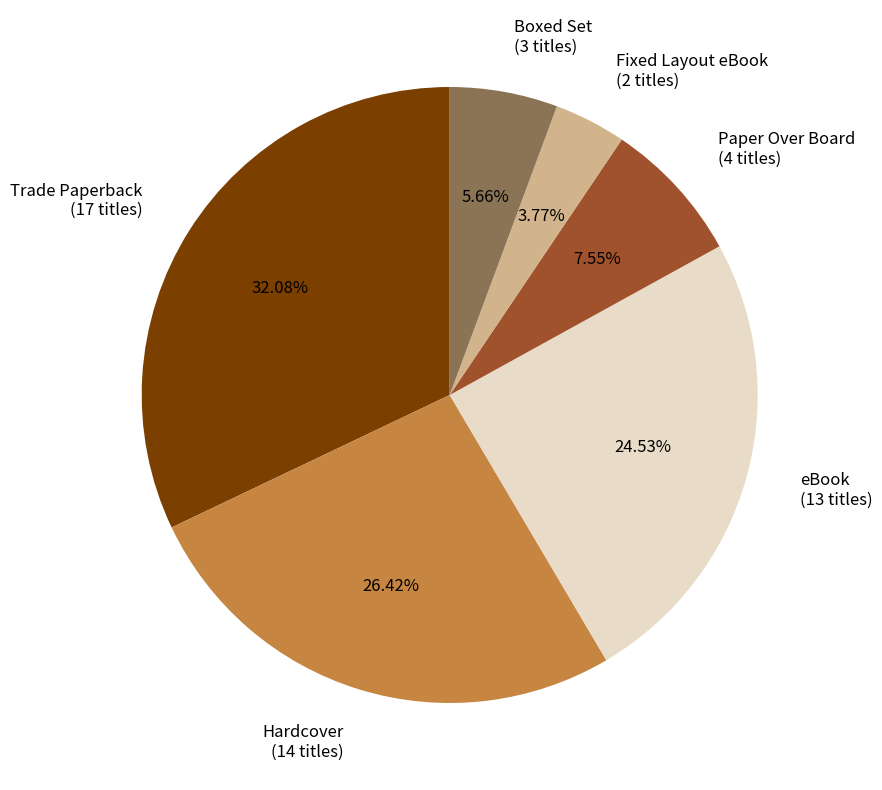

How much of the chart is everything except Hardcover?

73.6%